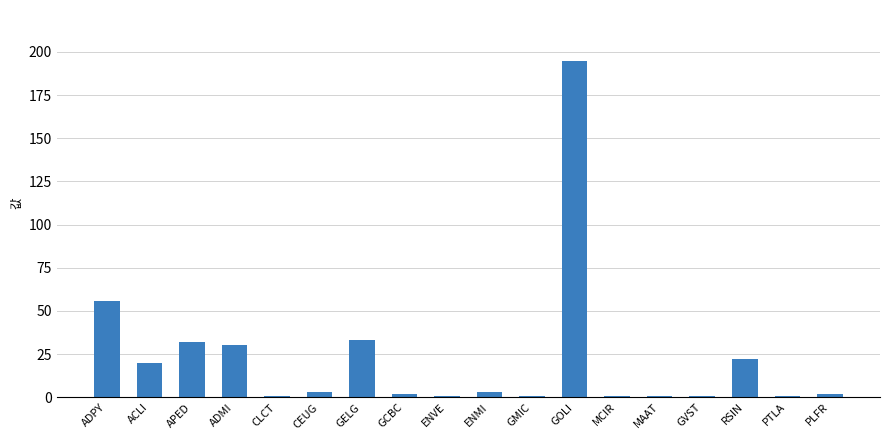

Reading left to right, list all the values displayed in this chart.

ADPY=56	ACLI=20	APED=32	ADMI=30	CLCT=1	CEUG=3	GELG=33	GCBC=2	ENVE=1	ENMI=3	GMIC=1	GOLI=195	MCIR=1	MAAT=1	GVST=1	RSIN=22	PTLA=1	PLFR=2